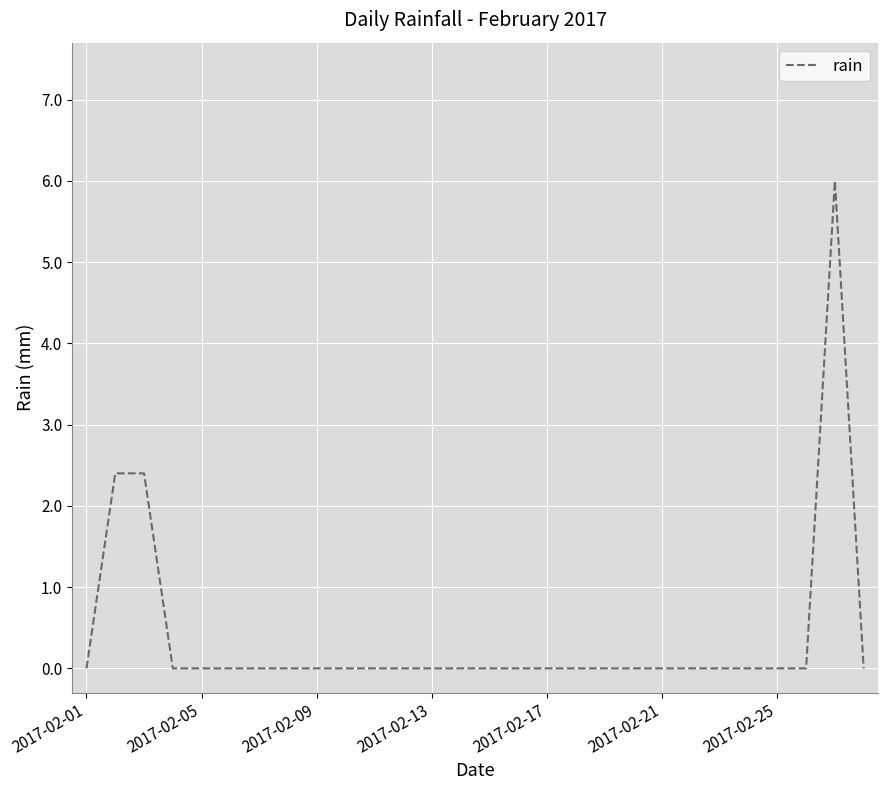

How many series are shown in this chart?

1